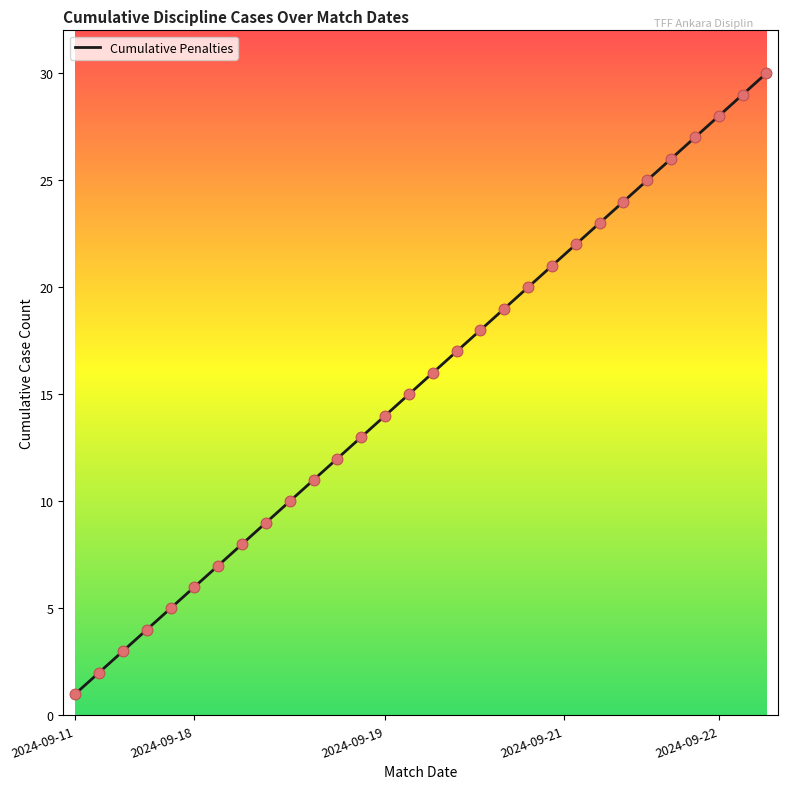

What is the greatest value displayed?

30